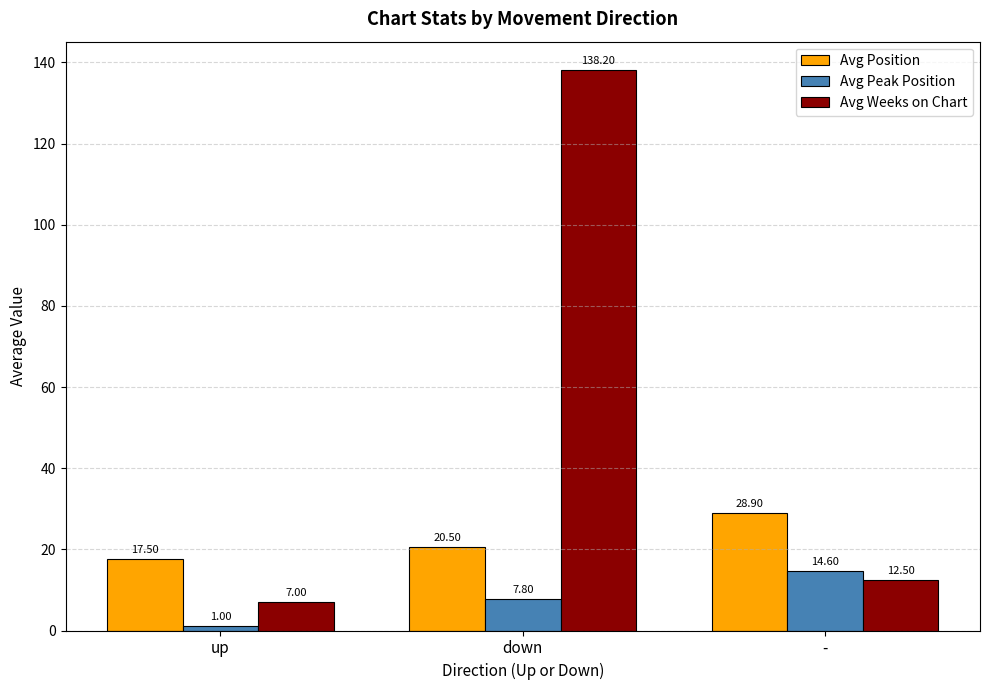

What is the label of the 2nd bar from the right?

down